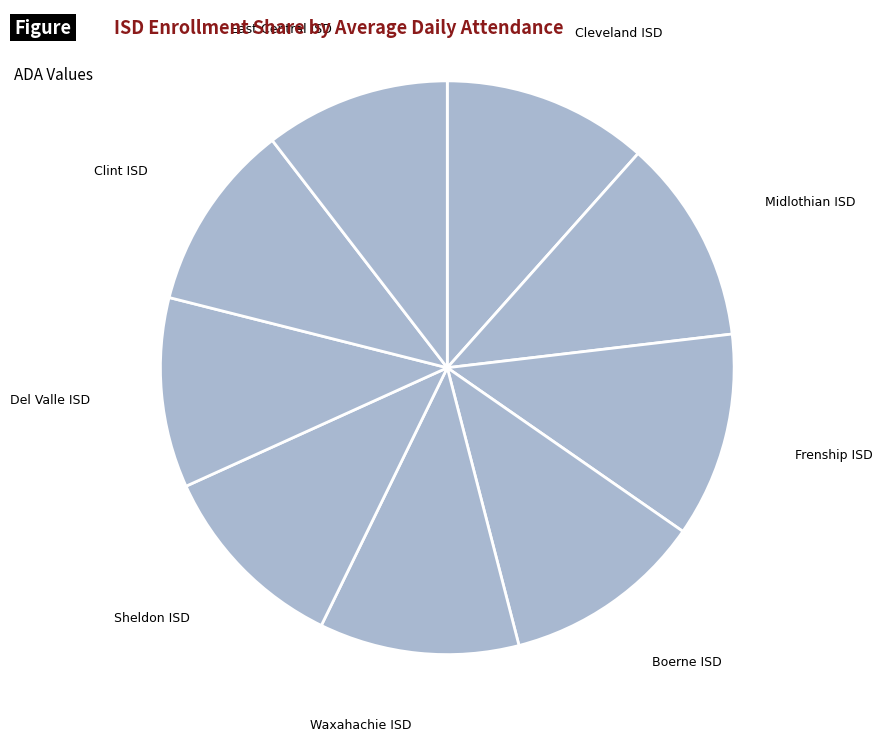

Do Boerne ISD and Waxahachie ISD together represent more than half of the pie?

No